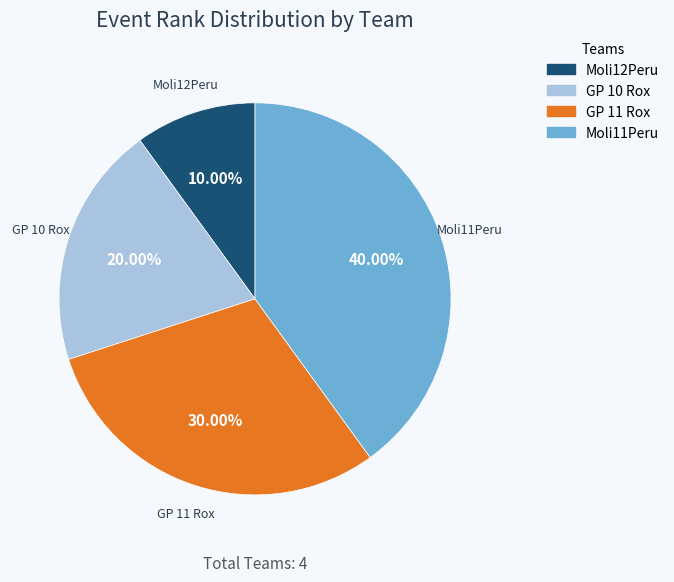

Is it true that GP 10 Rox is 20% of the pie?

True